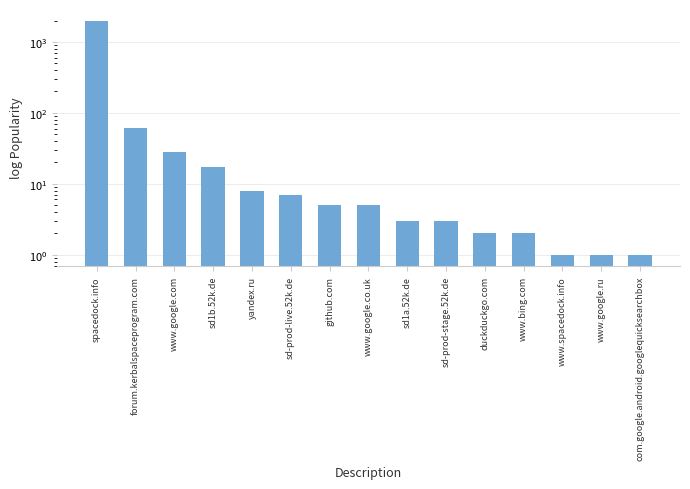

At which label does the data first exceed 5?

spacedock.info